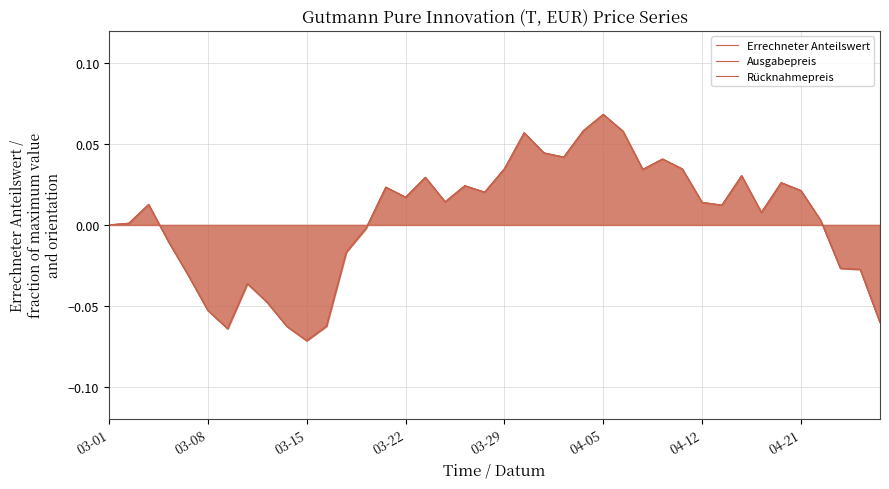

Between 04-21 and 21, which series saw the biggest shift?

Errechneter Anteilswert